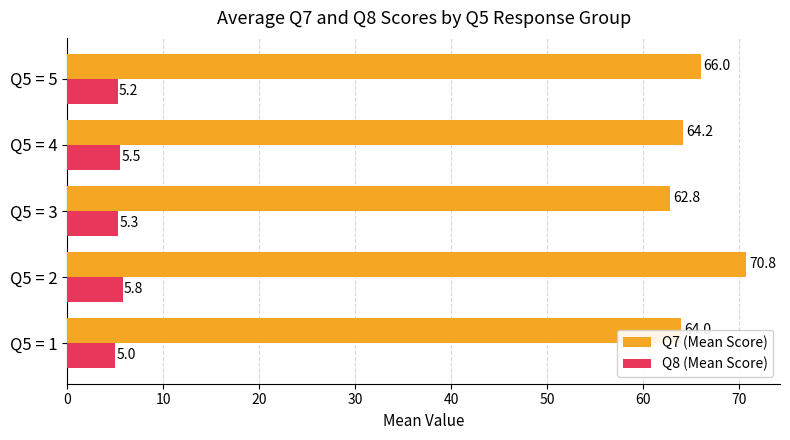

What are all the series names shown in the legend?

Q7 (Mean Score), Q8 (Mean Score)